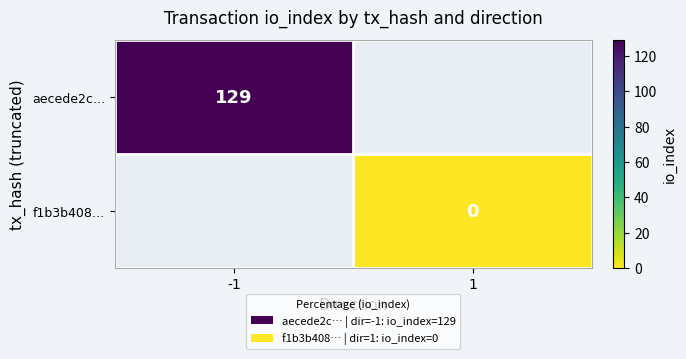

Between 1 and -1, which is larger?

-1